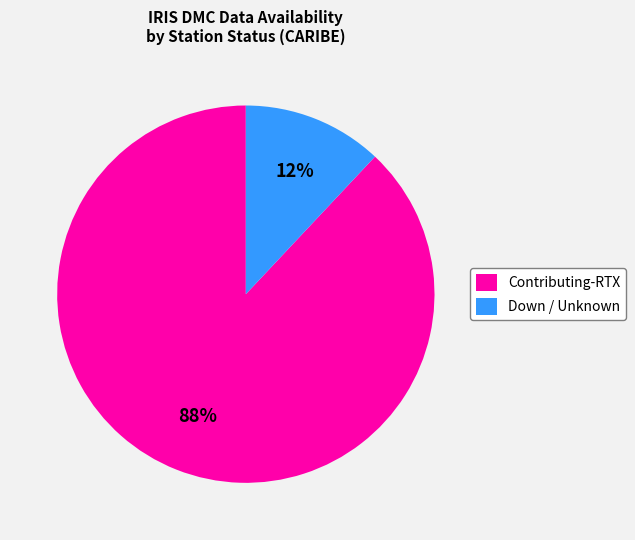

To the nearest percent, what portion does Down / Unknown represent?

12%